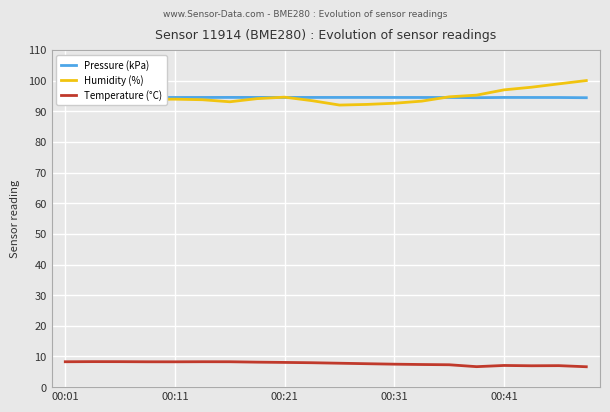

What is the minimum value for Temperature (°C)?

6.7